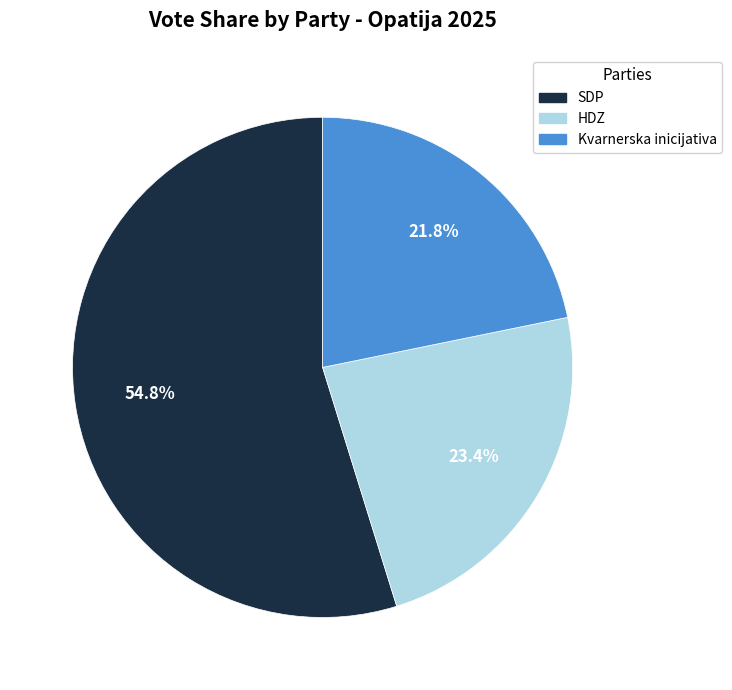

To the nearest percent, what is the average slice percentage?

33%